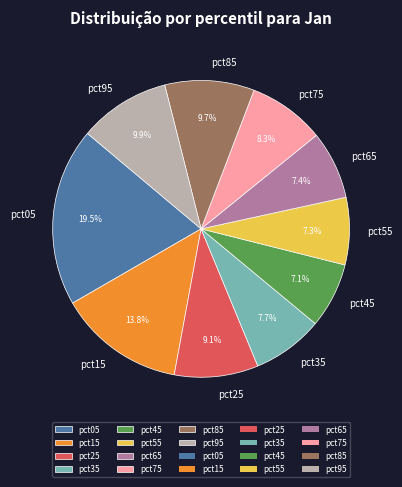

Is it true that pct25 is 1% of the pie?

False